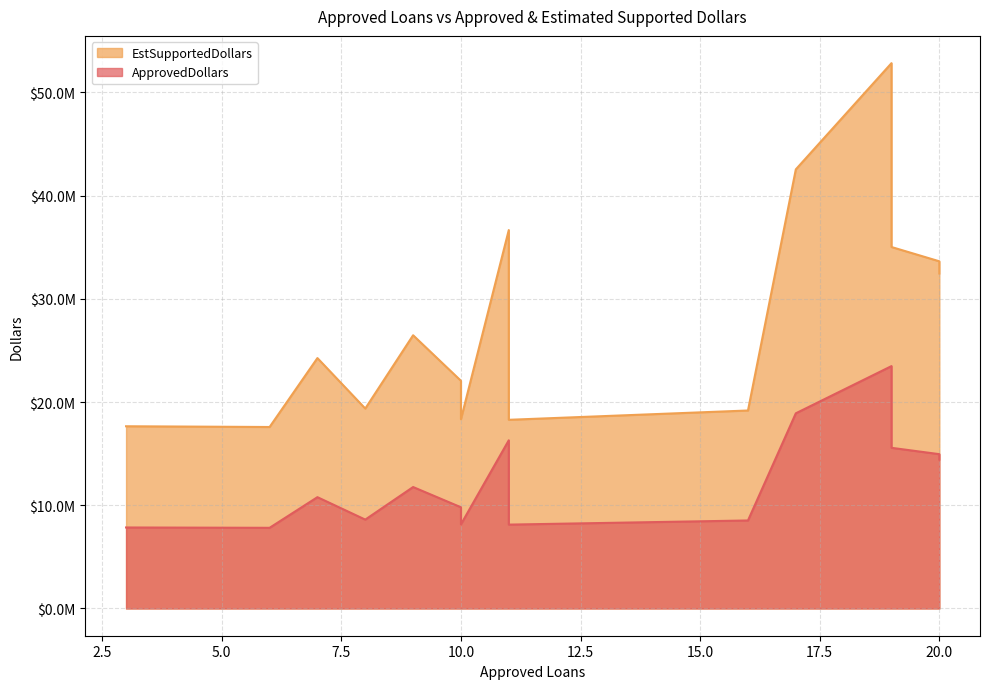

At which label does ApprovedDollars reach its peak?

19